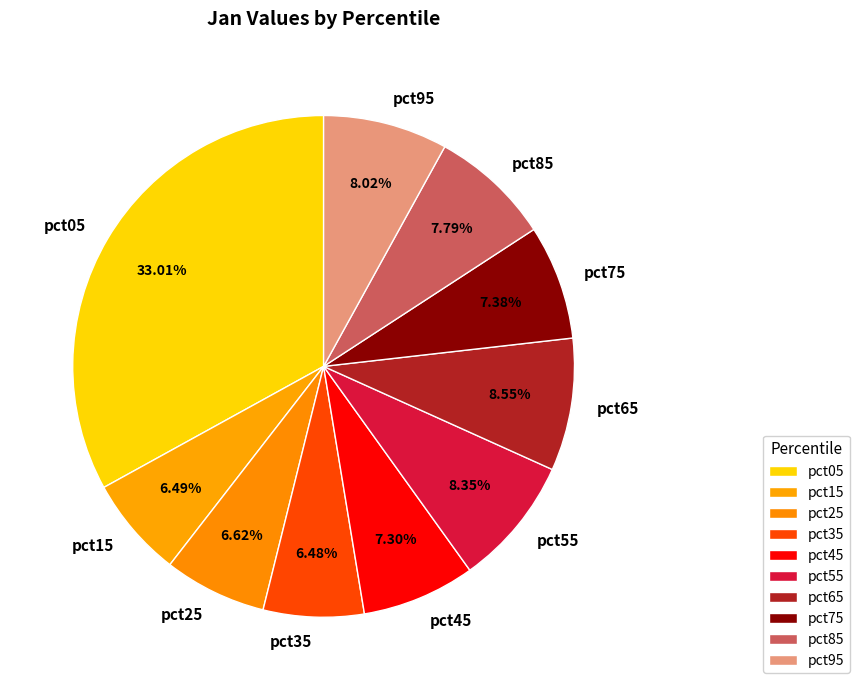

Between pct95 and pct35, which is larger?

pct95